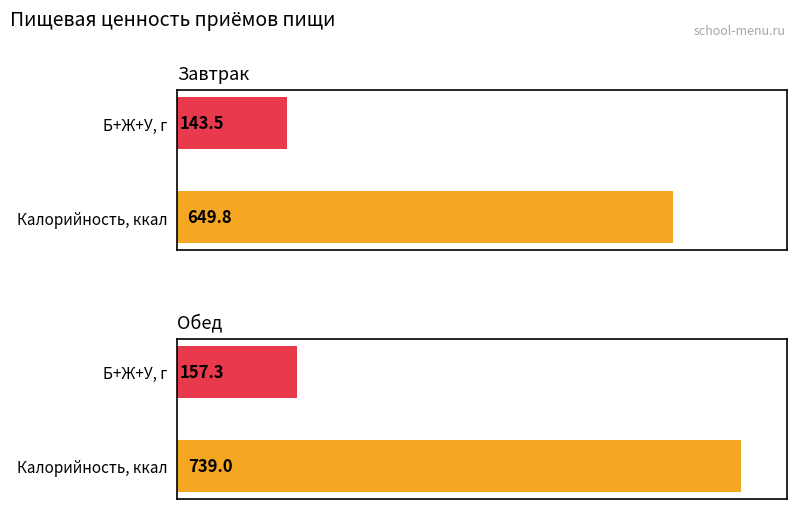

What position from the right is Обед?

1